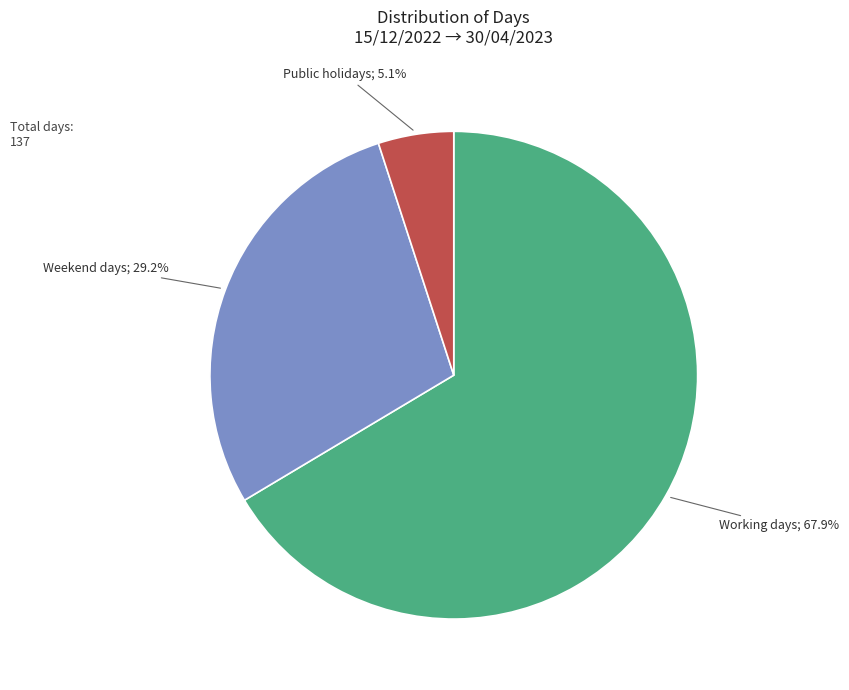

Approximately how many times larger is the value at Public holidays compared to Weekend days?

0.2